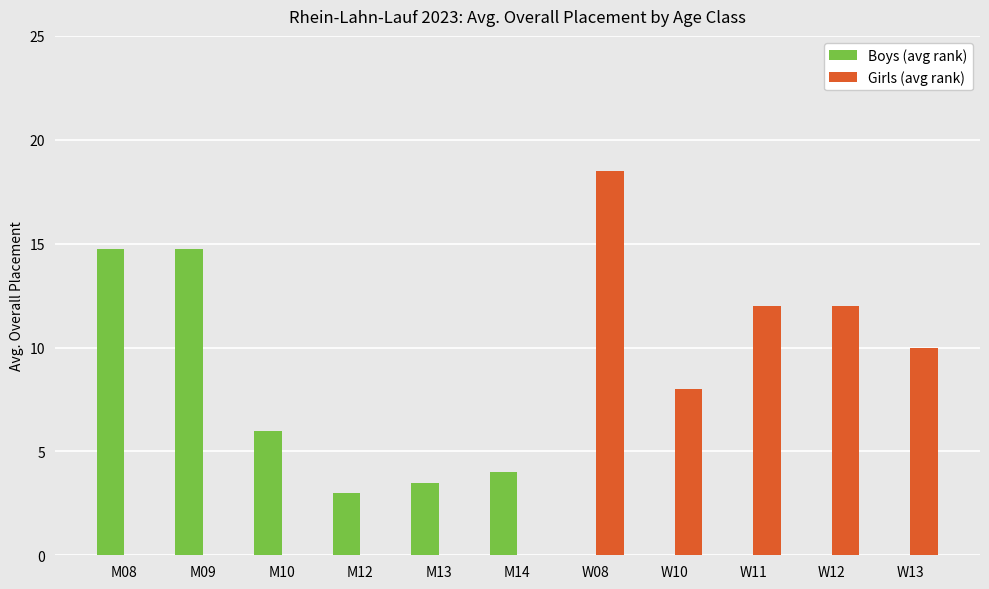

What is the sum of all Boys (avg rank) values?

46.0